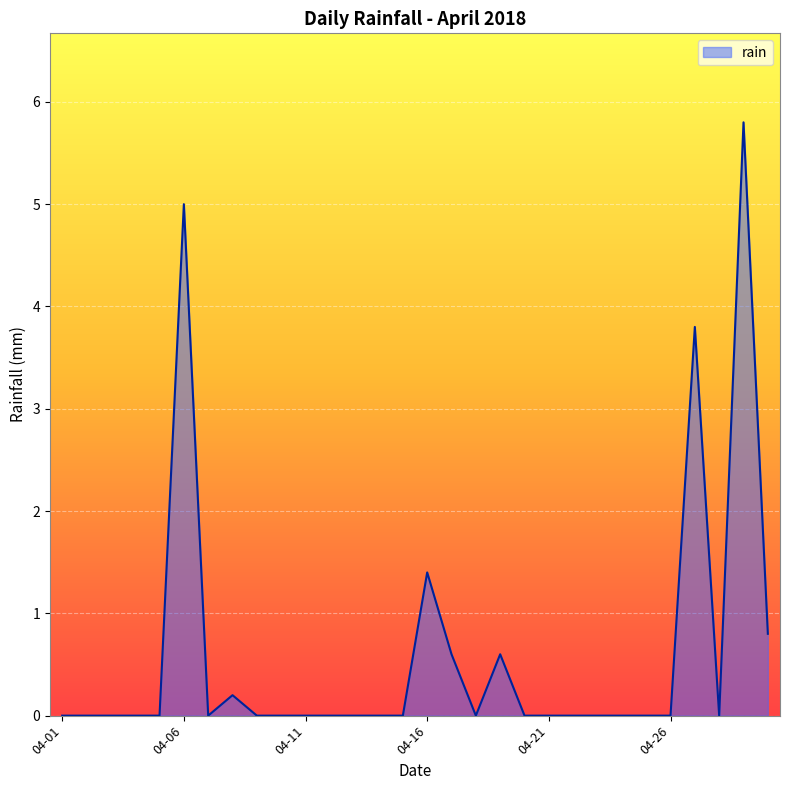

What is the greatest value displayed?

5.8